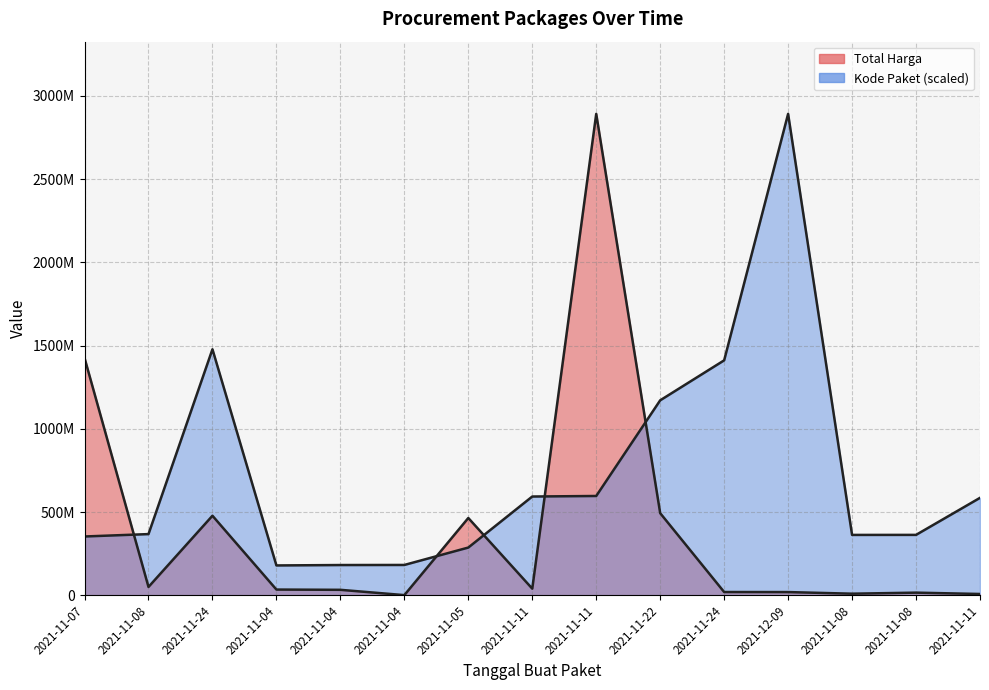

What is the average value of the Kode Paket series?

733335434.4